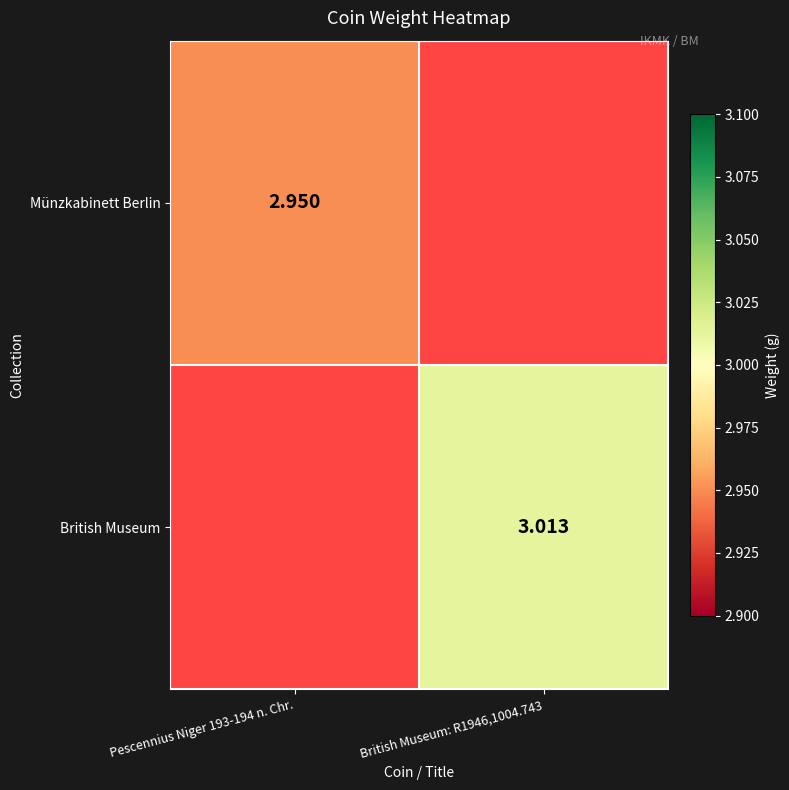

Count the number of categories in the chart.

2